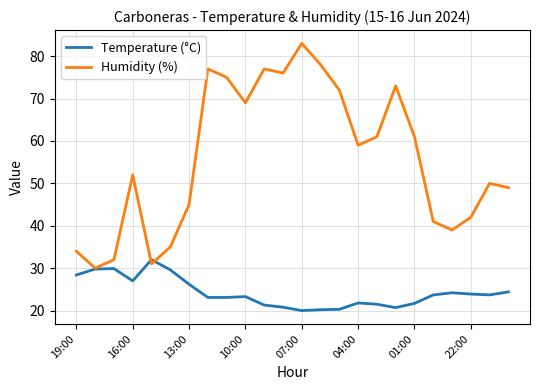

List the series in order of their overall mean, highest first.

Humidity (%), Temperature (°C)